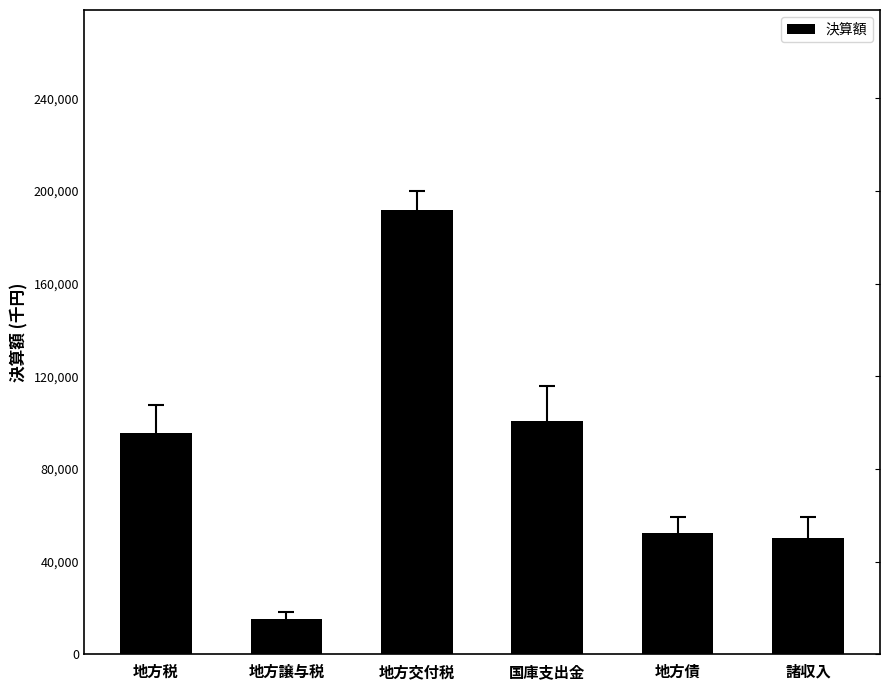

The chart shows a value of 50066099 at 諸収入. True or false?

True